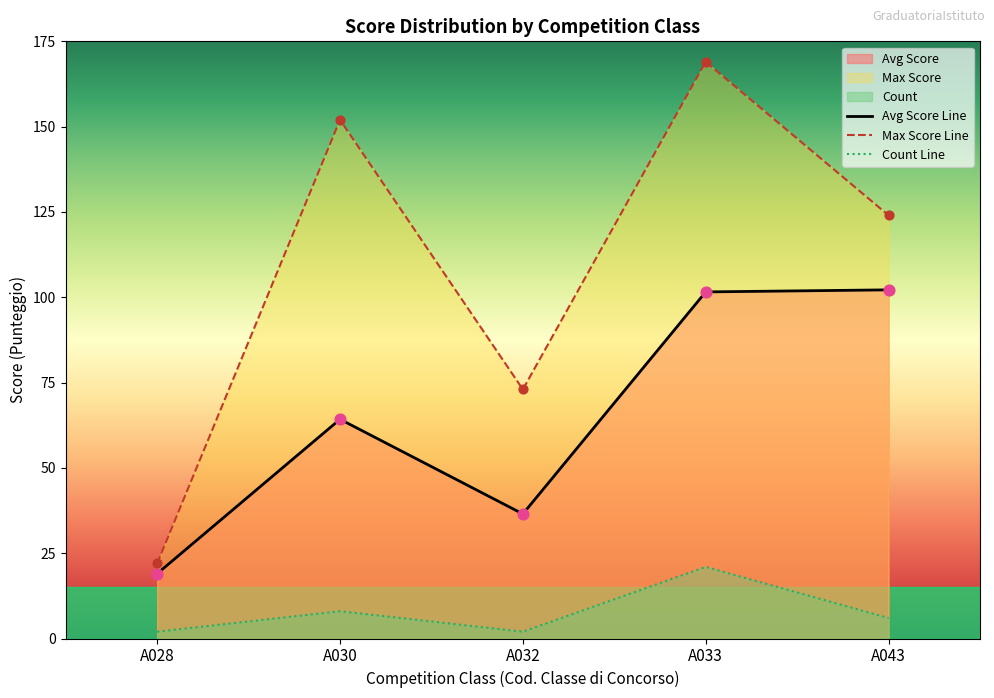

Which series has the widest spread of Y values?

Max Score Line